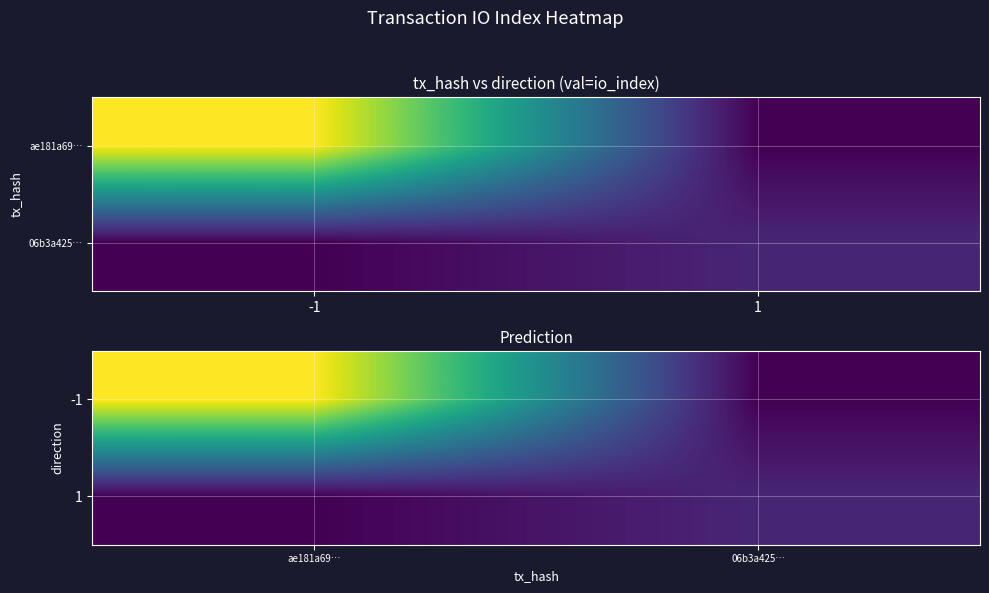

True or false: 1 has a value of 1 at 06b3a425….

False